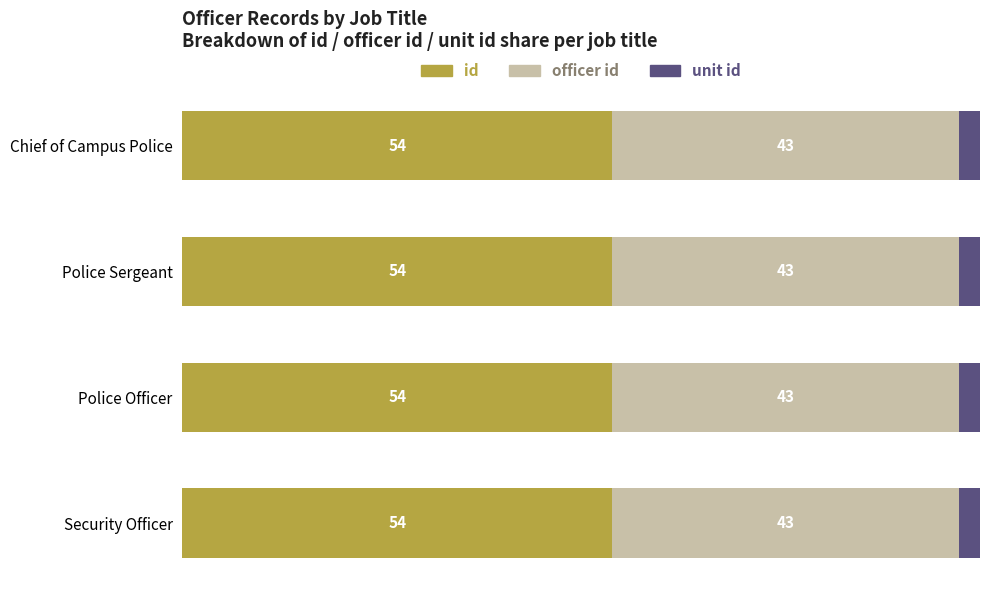

Reading left to right, list all the values displayed in this chart.

id: 53.9	53.9	53.9	53.9
officer id: 43.4	43.4	43.4	43.4
unit id: 2.7	2.7	2.7	2.7